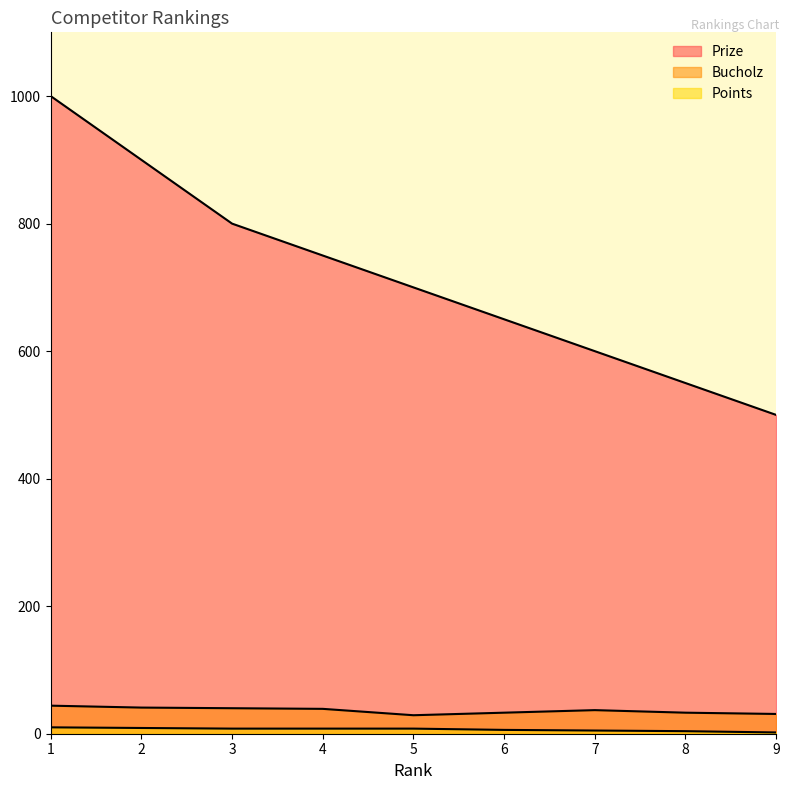

True or false: Points has more than 2 interior local peaks.

False